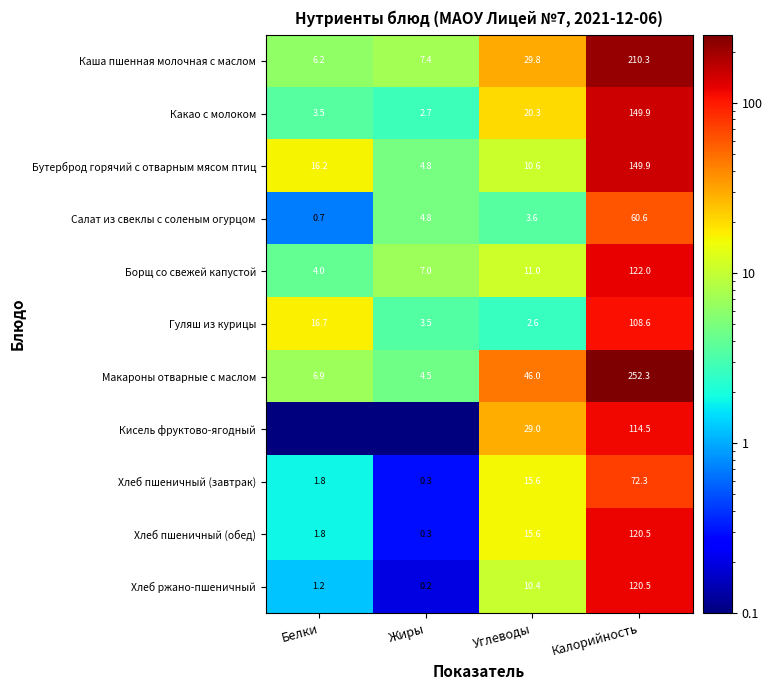

Which category has the highest value across all series?

Калорийность